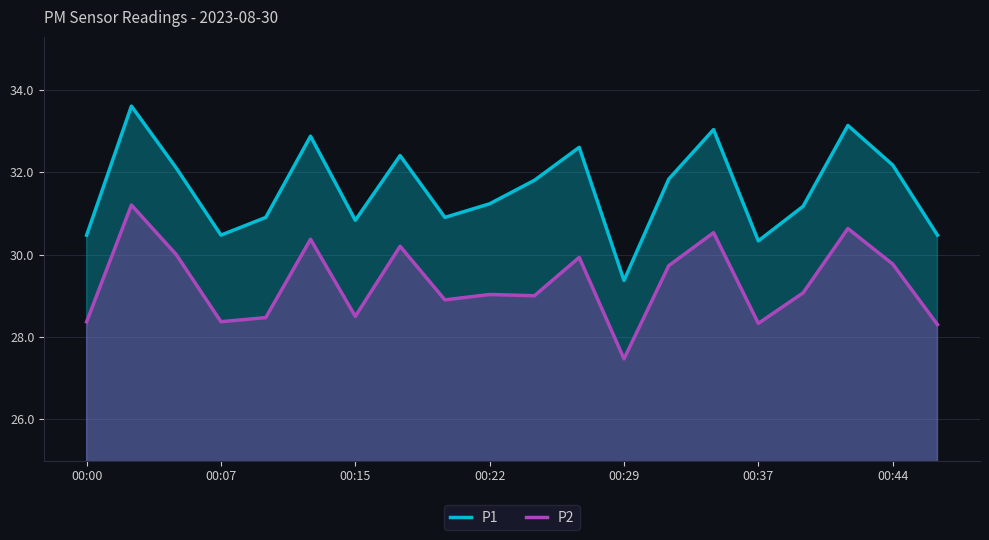

How many data points does each series have?

20